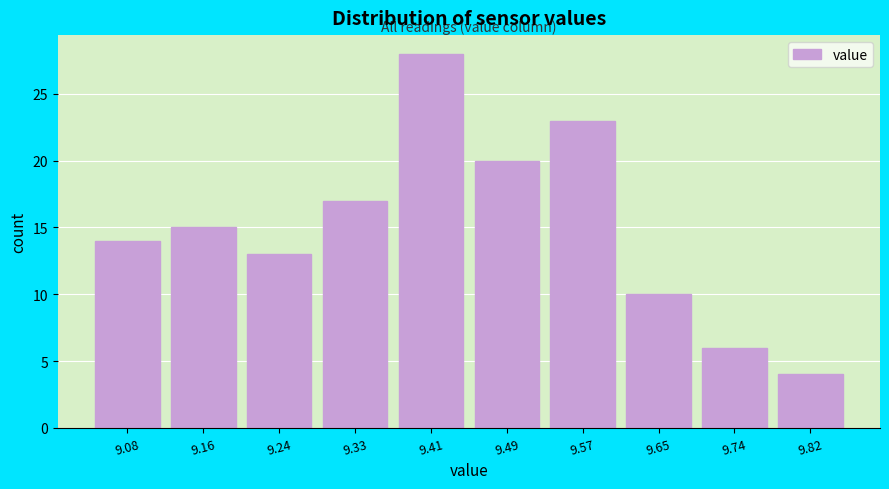

Reading left to right, what are all the values shown in this chart?

9.08=14	9.16=15	9.24=13	9.33=17	9.41=28	9.49=20	9.57=23	9.65=10	9.74=6	9.82=4